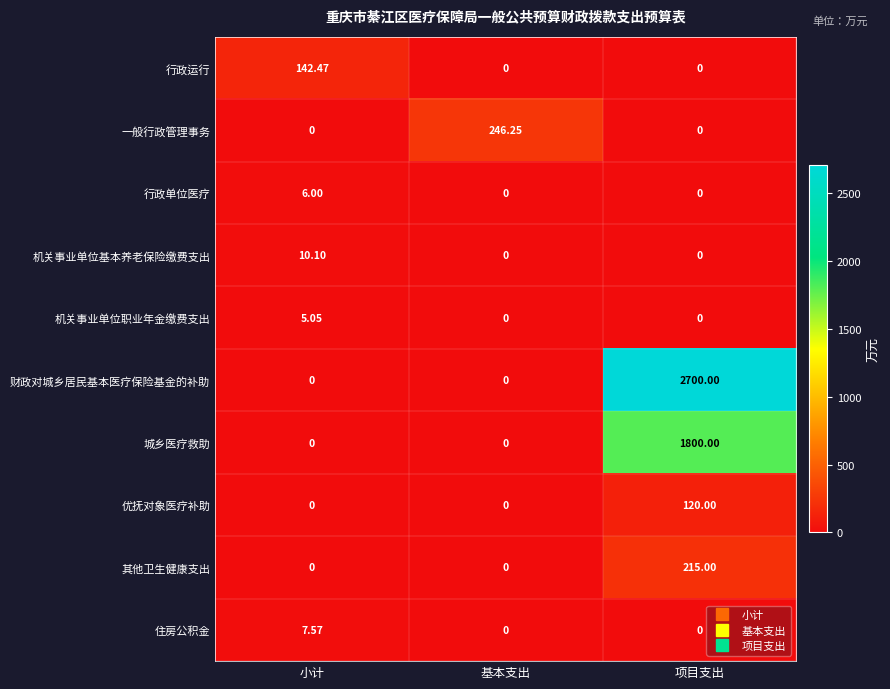

Between 基本支出 and 项目支出, which series saw the biggest shift?

财政对城乡居民基本医疗保险基金的补助